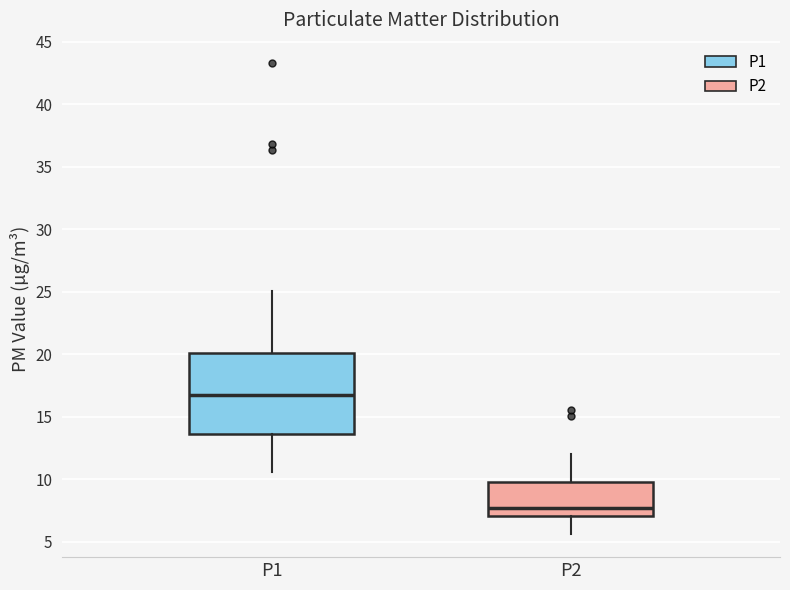

Where is the lower edge of the box for P1 on the y-axis? The values are not printed on the chart, so give them approximately, as read against the axis.

13.5